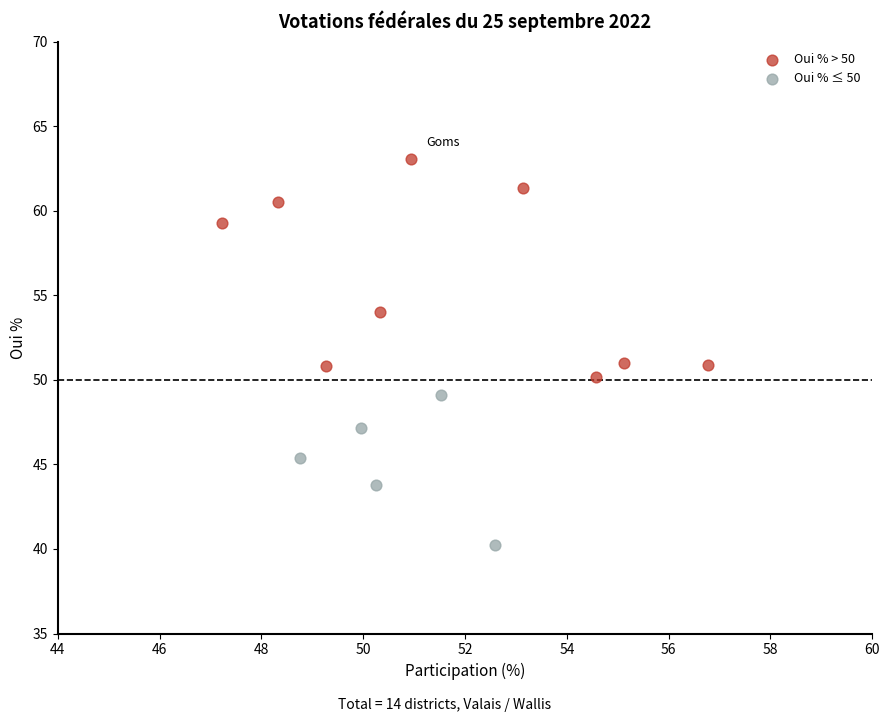

What are all the series names shown in the legend?

Oui % > 50, Oui % ≤ 50